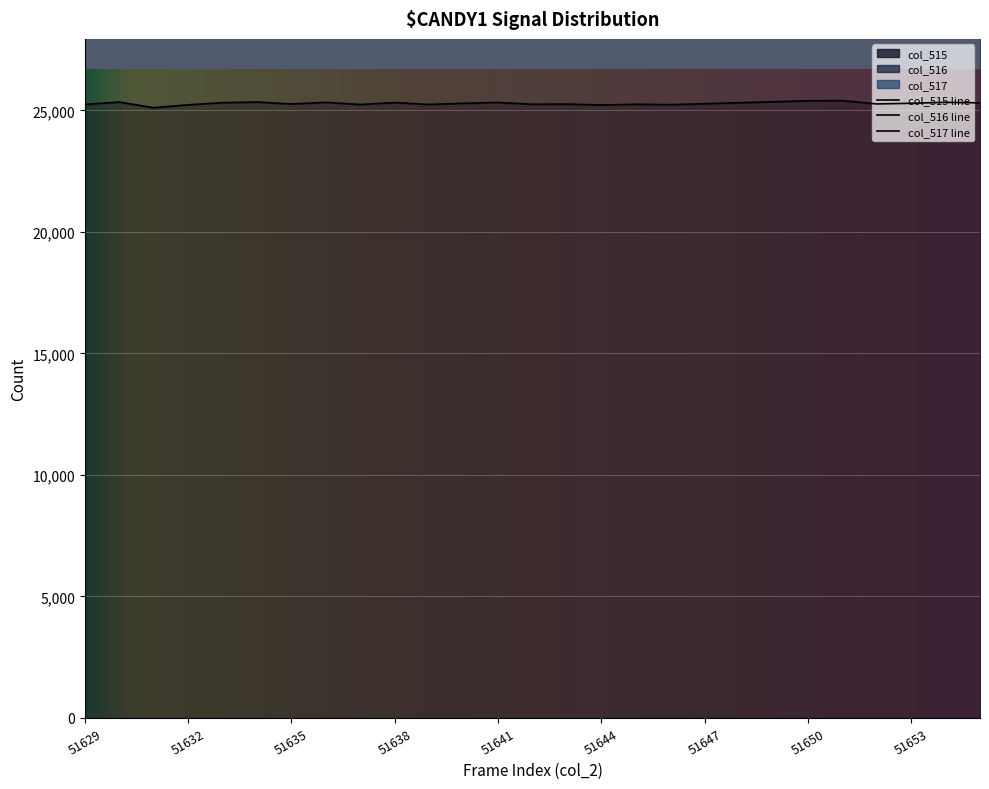

What is the lowest value of the col_515 series?

25108